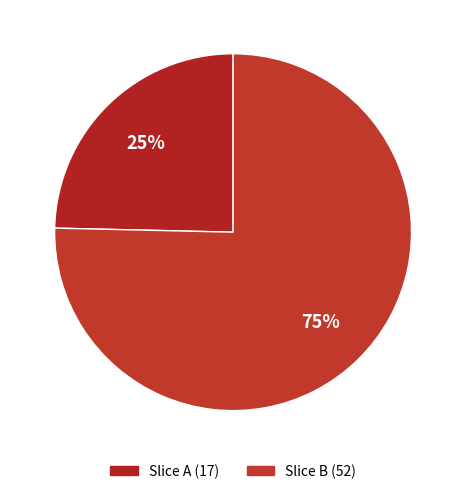

Is there any slice that represents more than half of the pie?

Yes